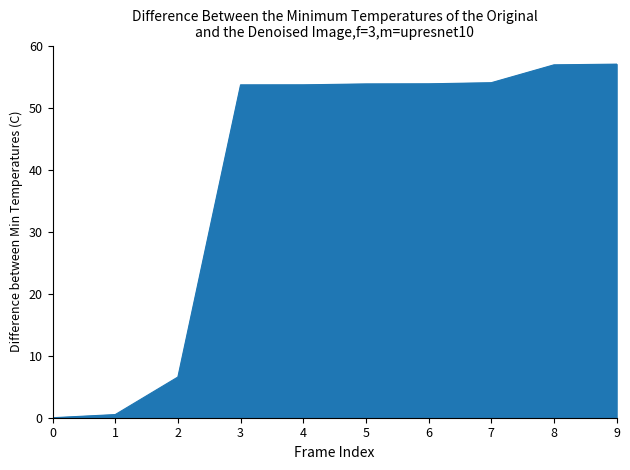

The value at 8 is 12.7. True or false?

False